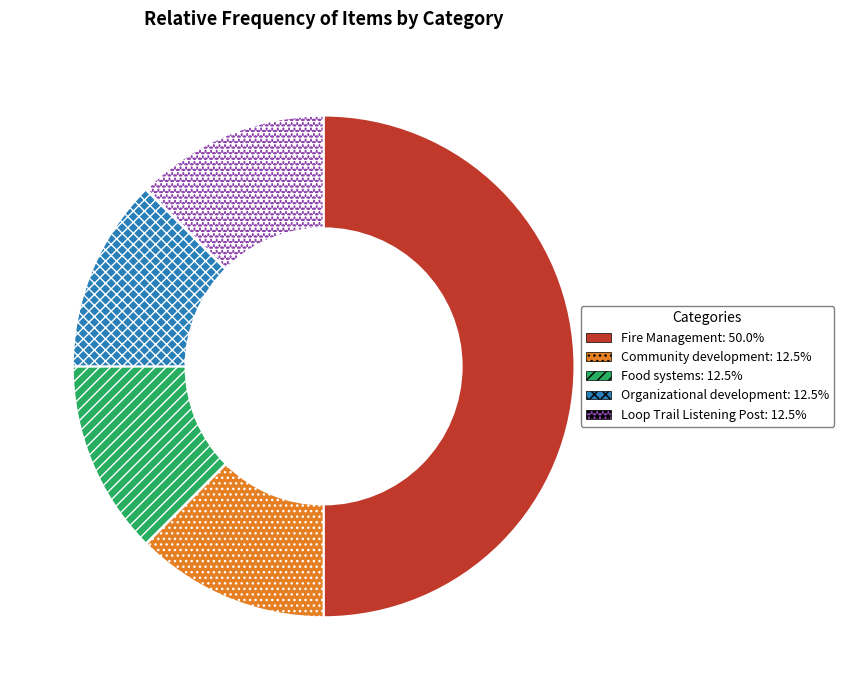

What is the largest slice in the pie chart?

Fire Management